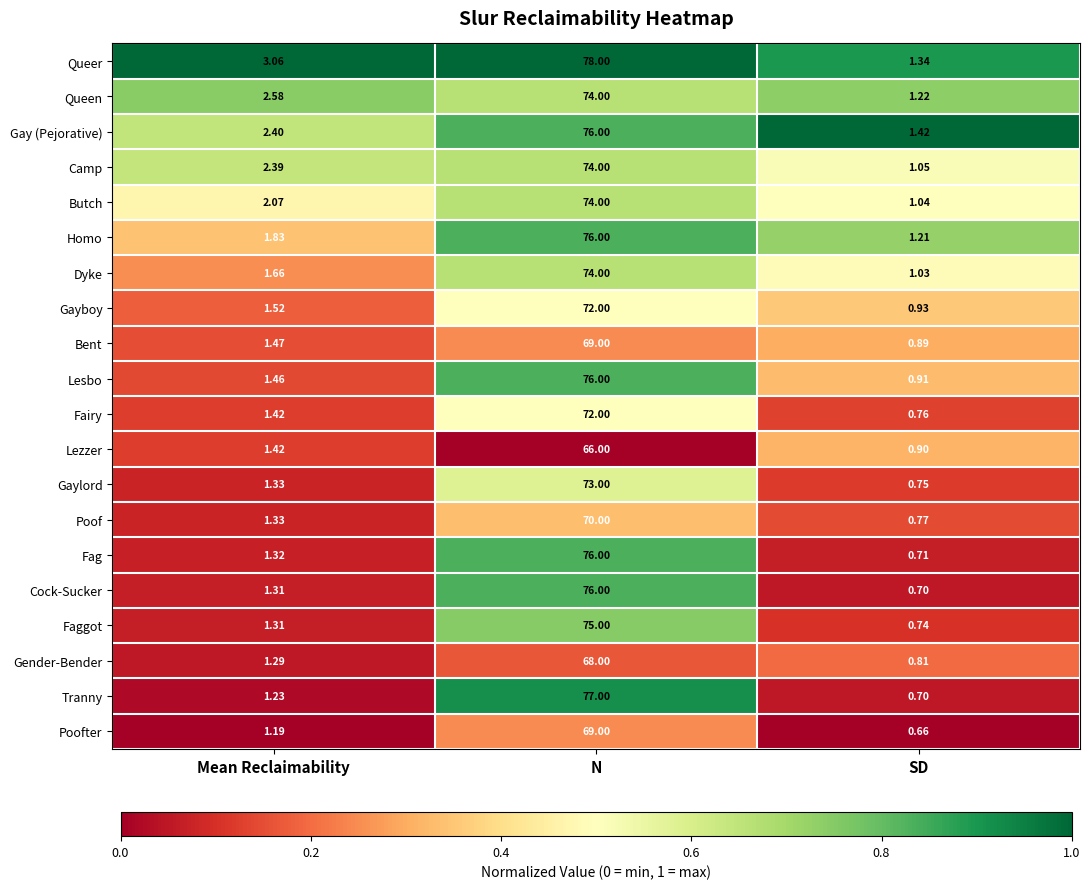

What is the spread (max minus min) of values at N?

12.0